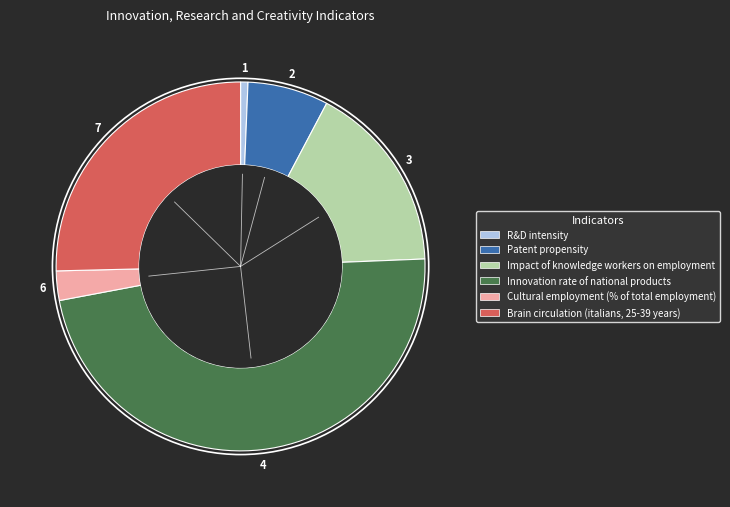

Which slice is the largest?

Innovation rate of national products